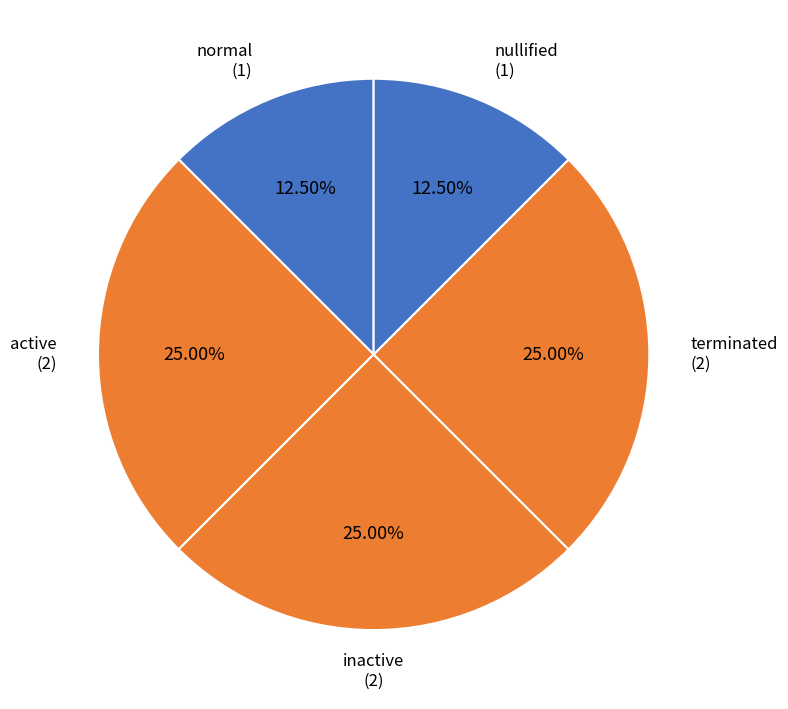

How many segments does this pie chart have?

5